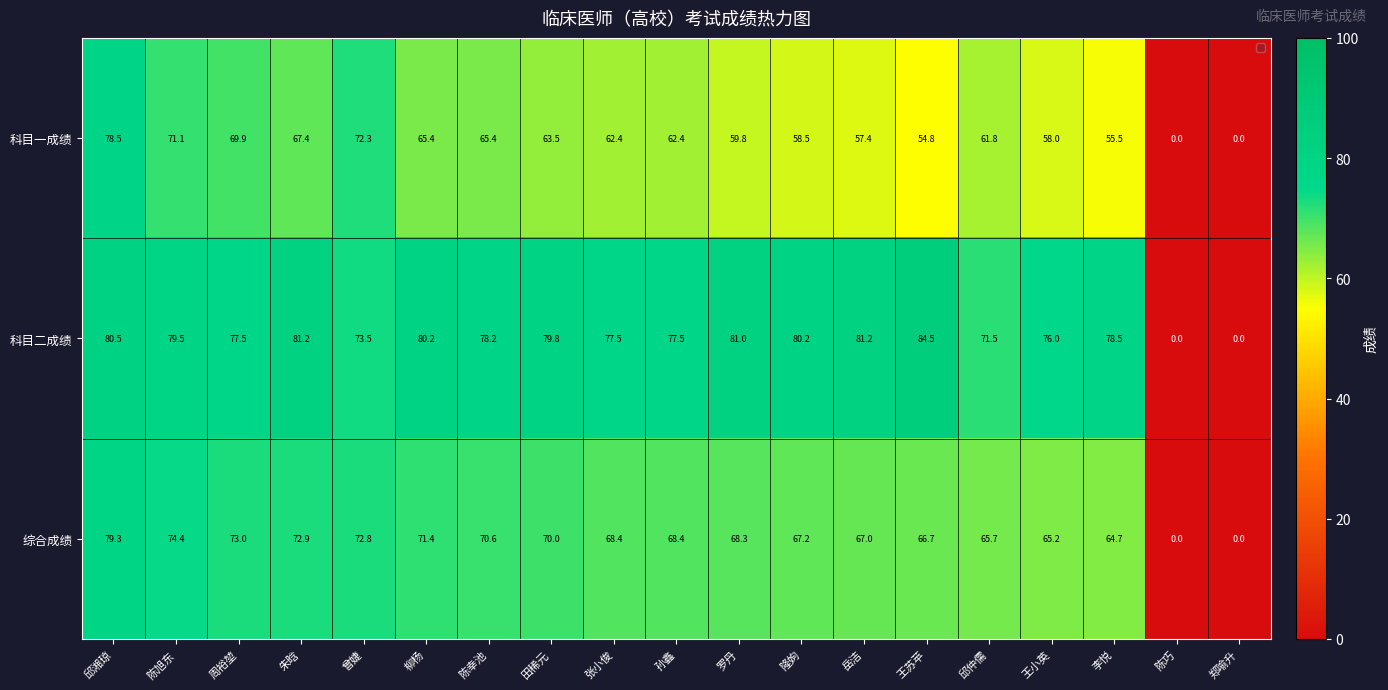

Rank the series by their average value, from lowest to highest.

科目一成绩, 综合成绩, 科目二成绩